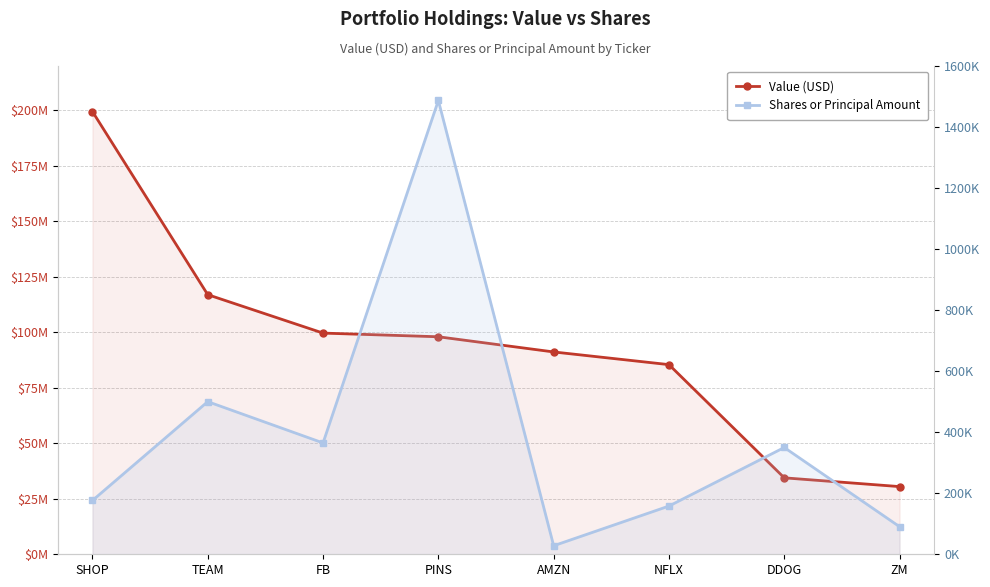

At which category is the sum across all series the highest?

SHOP